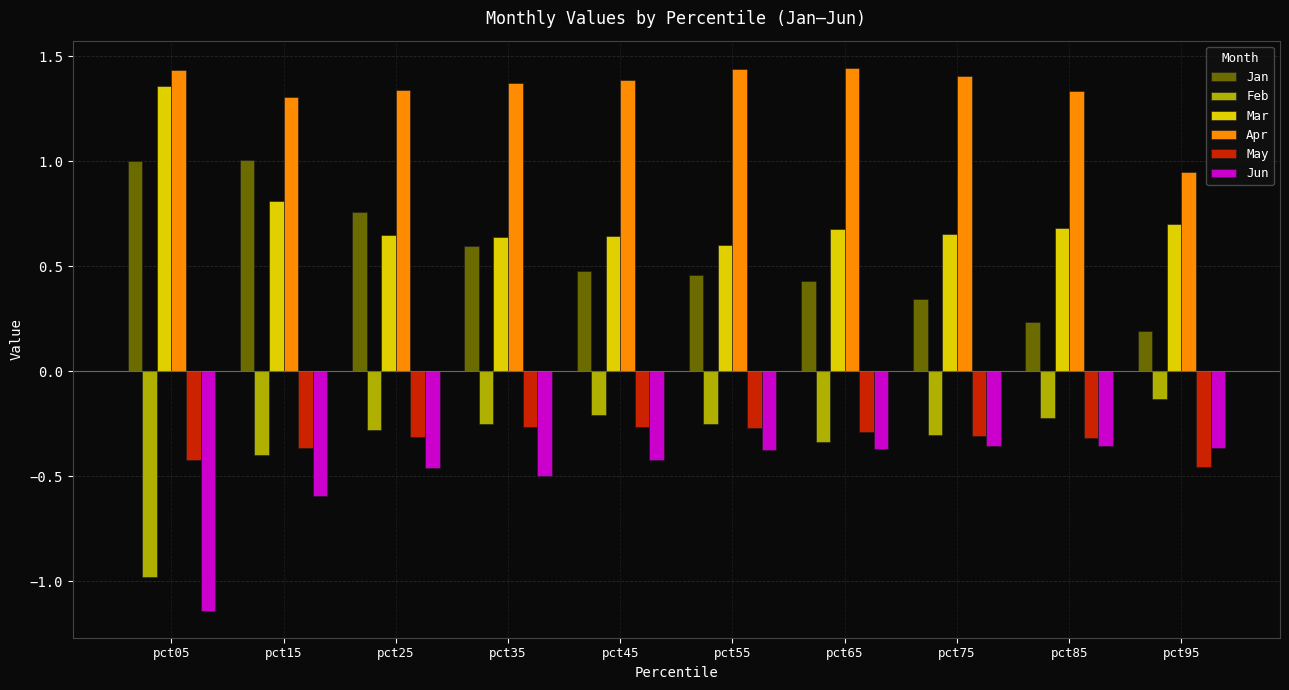

At which label does Feb reach its minimum?

pct05